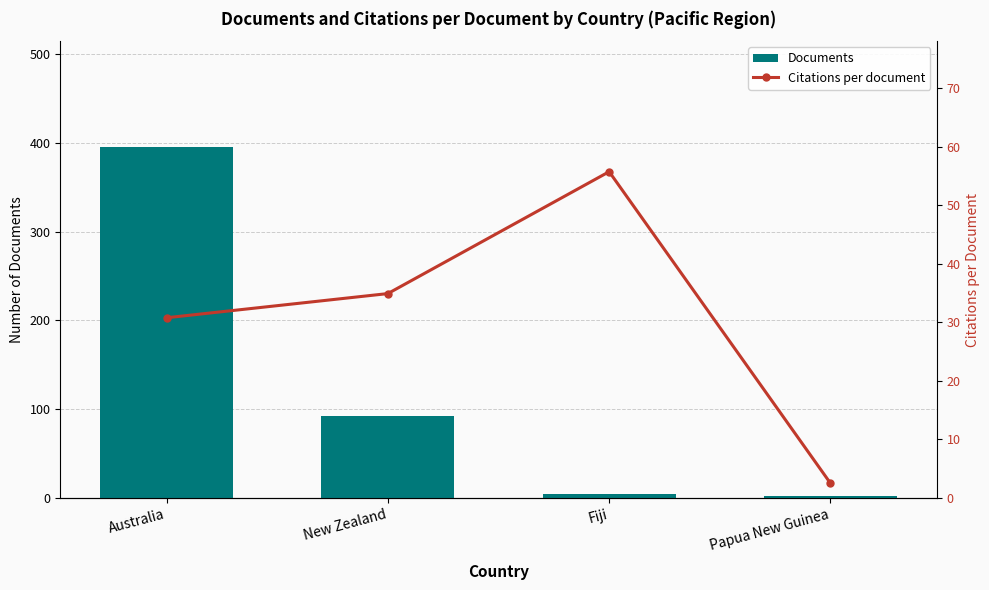

Between New Zealand and Papua New Guinea, which is larger?

New Zealand